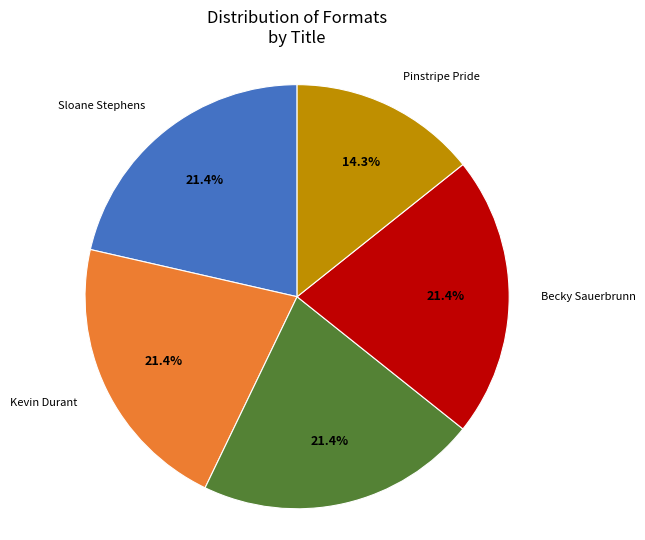

How many segments does this pie chart have?

5